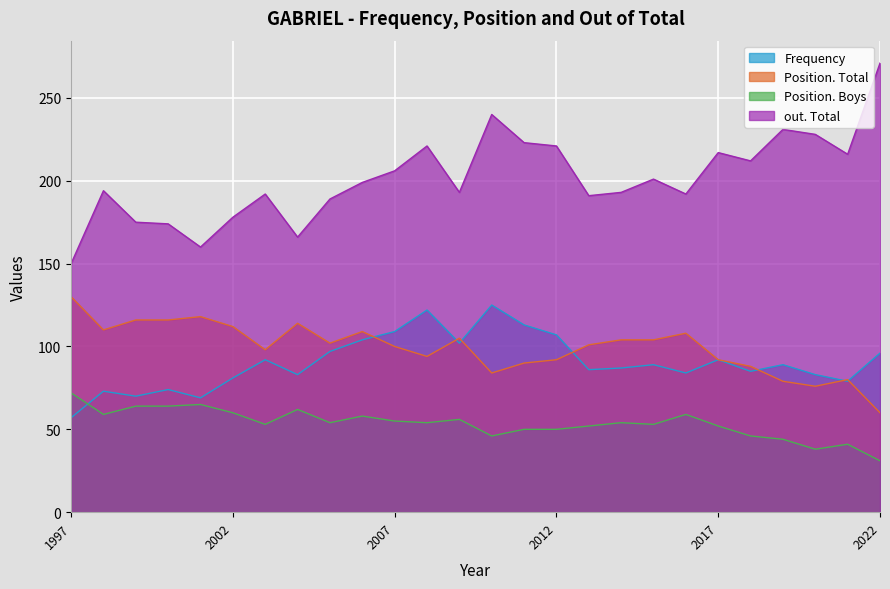

The value of Position. Boys at 2007 is 14. True or false?

False